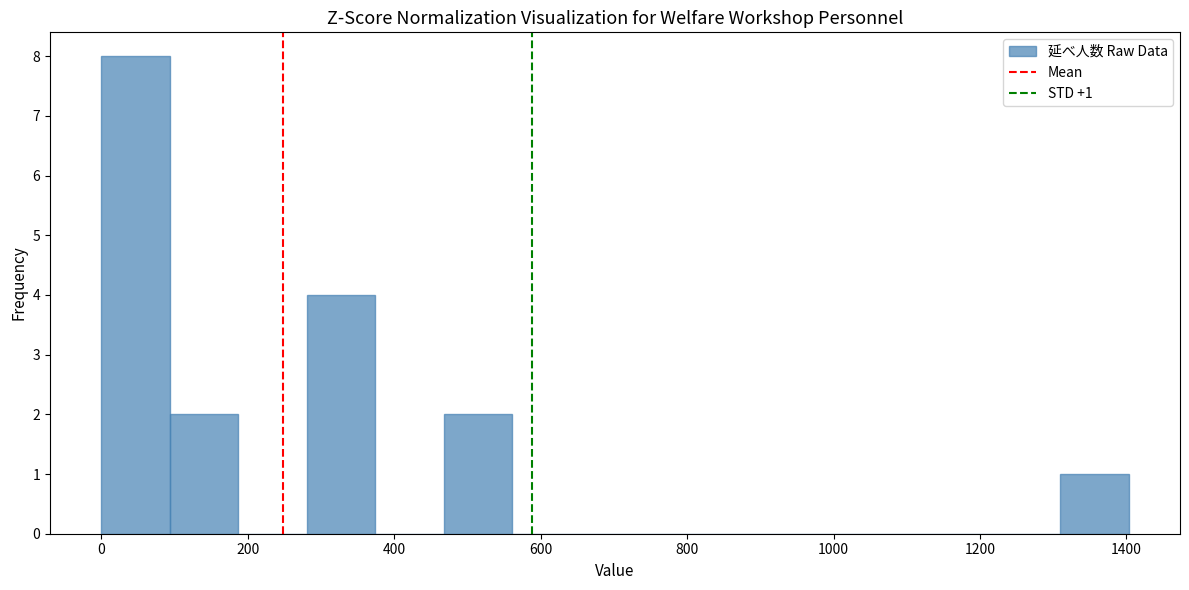

Which range on the x-axis has the tallest bar?

0 to 100